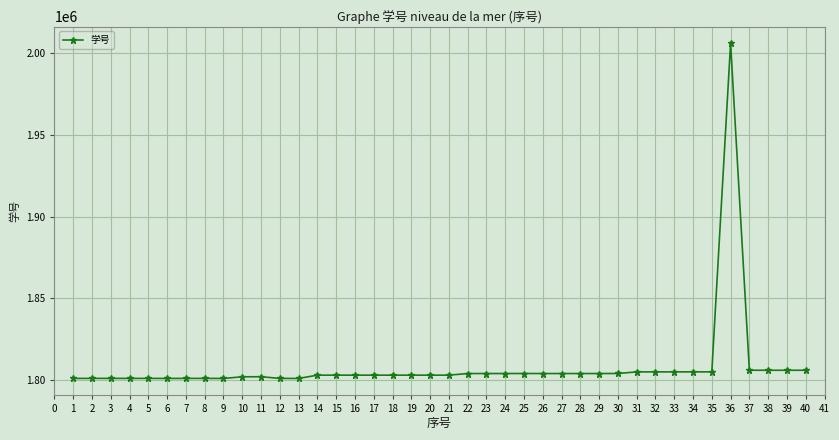

True or false: there are more than 0 points higher than both neighbors.

True